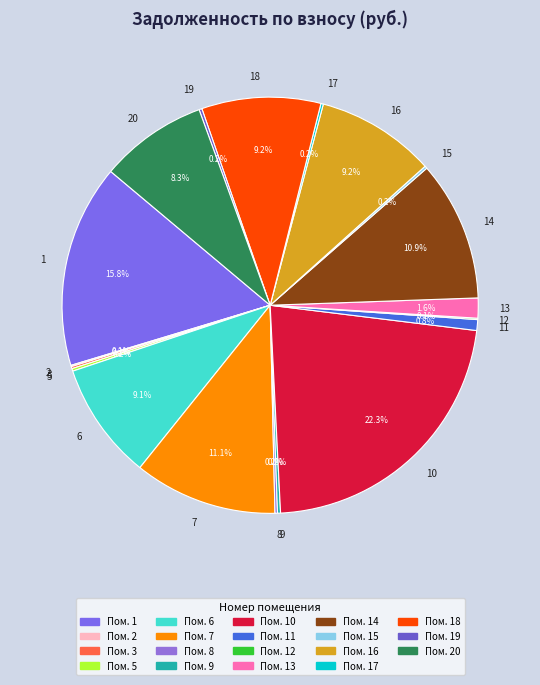

Which category has the biggest portion of the pie?

10